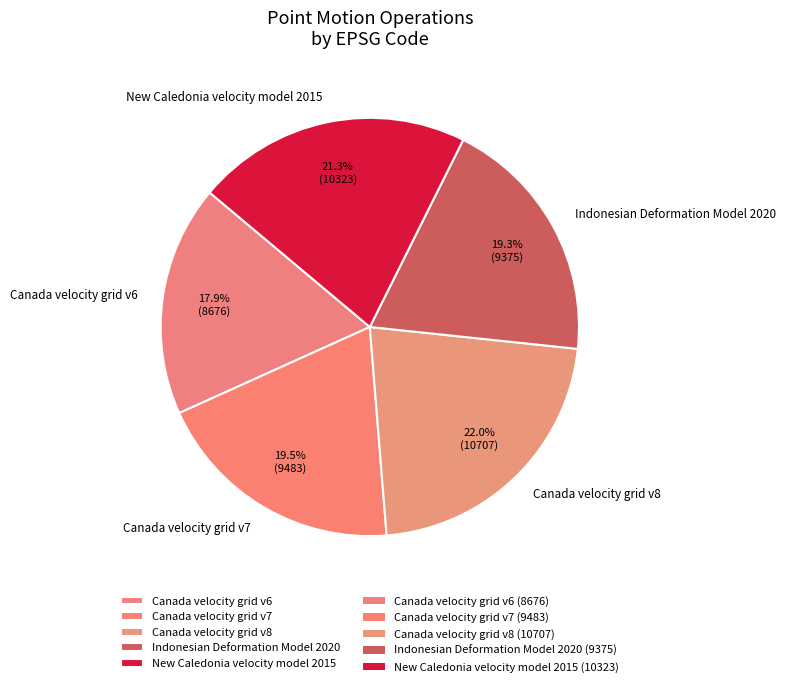

What is the ratio of the value at New Caledonia velocity model 2015 to the value at Canada velocity grid v7?

1.1